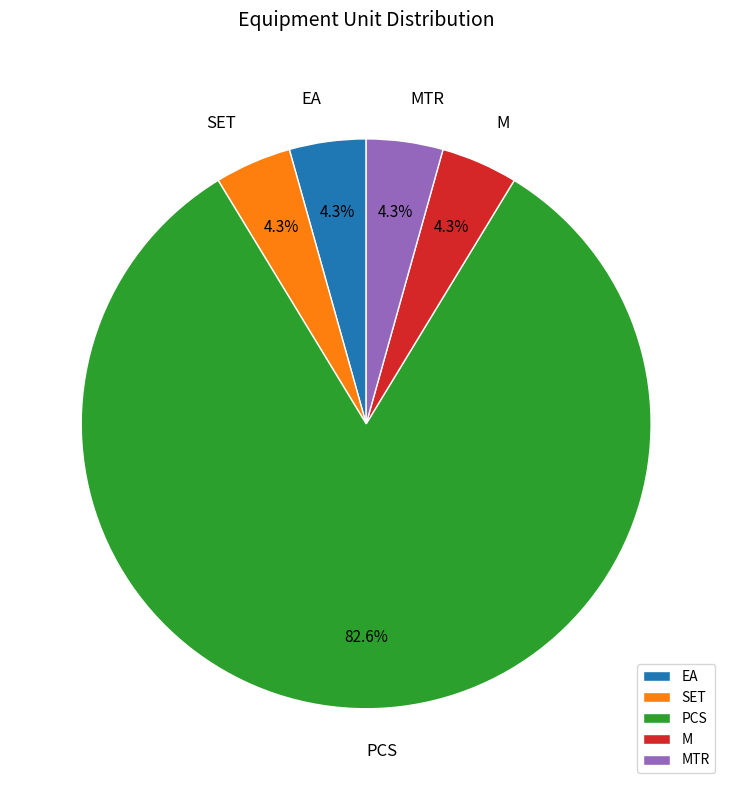

Does SET represent more than half of the total?

No